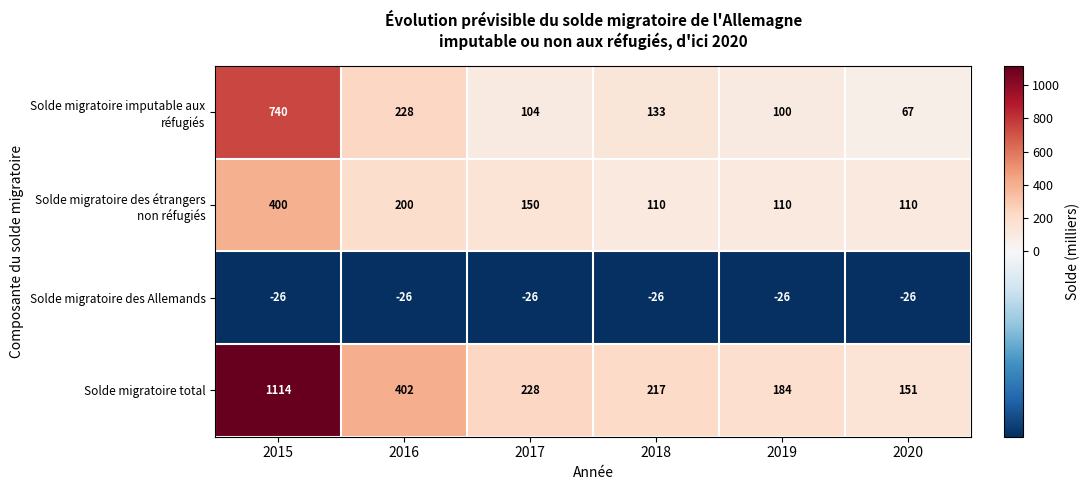

The Solde migratoire des Allemands series shows -41 at 2019. True or false?

False